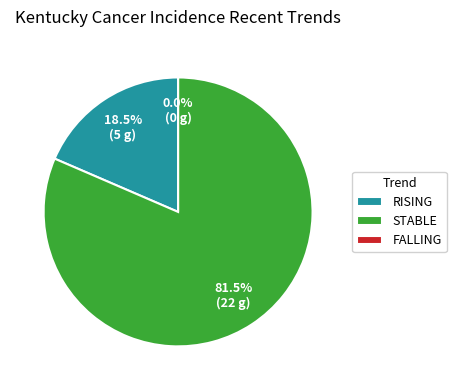

True or false: falling accounts for 0% of the total.

True